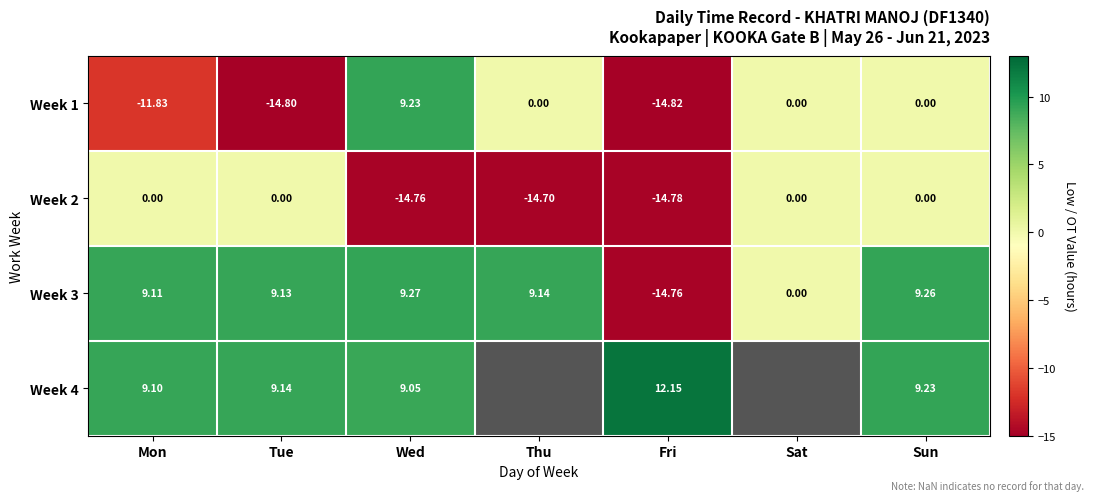

Which series changed the most between Tue and Sun?

Week 1